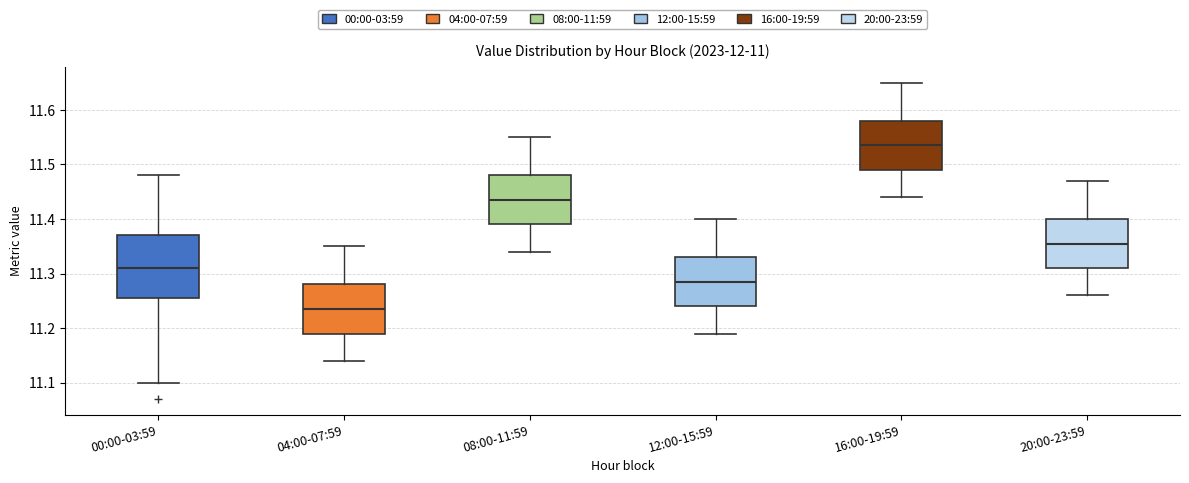

Reading left to right, transcribe this box plot: for each box, give where its median line is, the range the box spans, and where its two whiskers end, as read against the y-axis. The values are not printed on the chart, so give them approximately, as read against the axis.

00:00-03:59: median 11.31, box 11.26 to 11.37, whiskers 11.10 to 11.48
04:00-07:59: median 11.24, box 11.19 to 11.28, whiskers 11.14 to 11.35
08:00-11:59: median 11.44, box 11.39 to 11.48, whiskers 11.34 to 11.55
12:00-15:59: median 11.29, box 11.24 to 11.33, whiskers 11.19 to 11.40
16:00-19:59: median 11.54, box 11.49 to 11.58, whiskers 11.44 to 11.65
20:00-23:59: median 11.36, box 11.31 to 11.40, whiskers 11.26 to 11.47